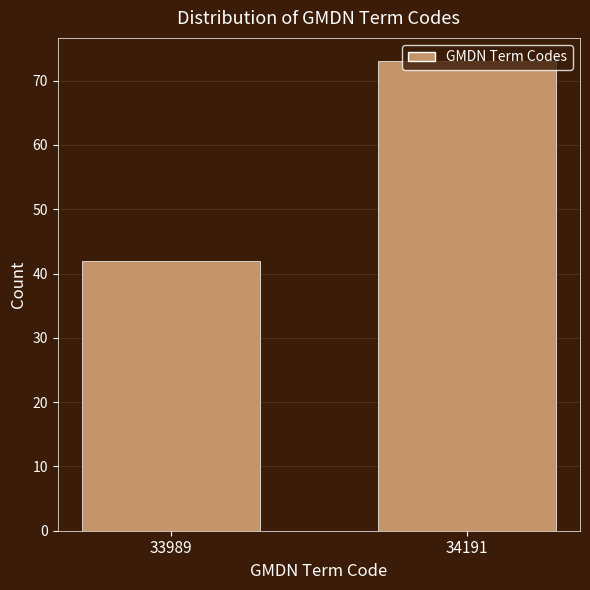

What is the value of the 1st bar from the left?

42